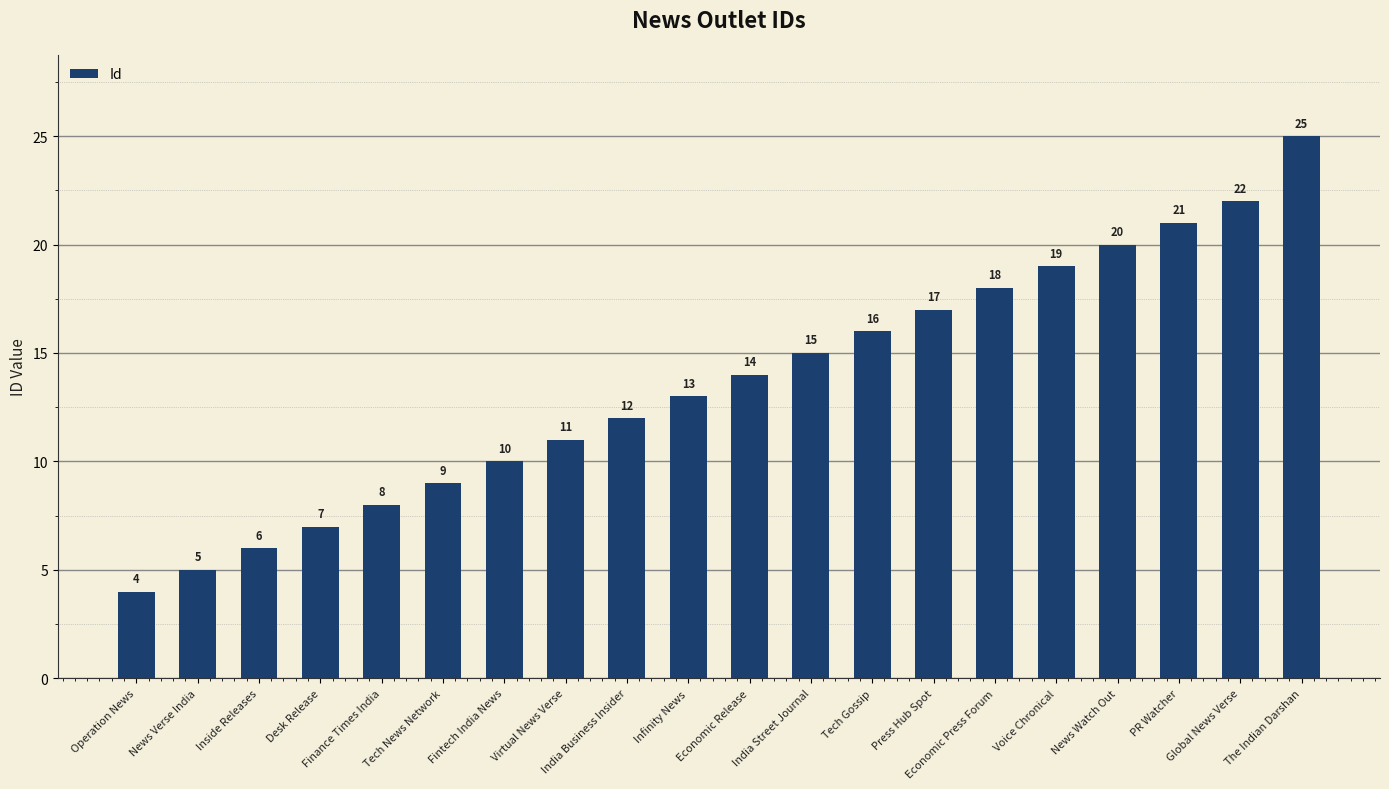

What is the label of the 5th bar from the left?

Finance Times India